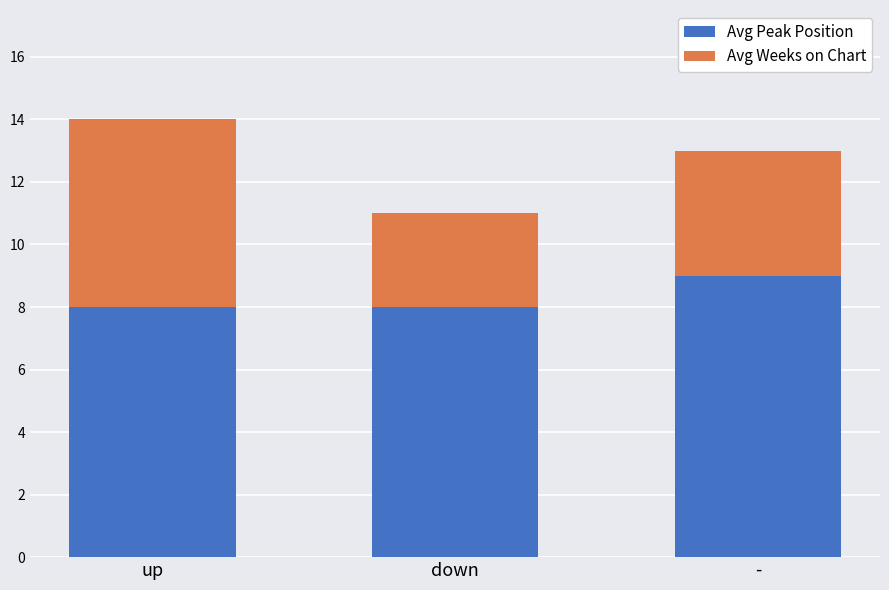

How many categories are shown in the chart?

3